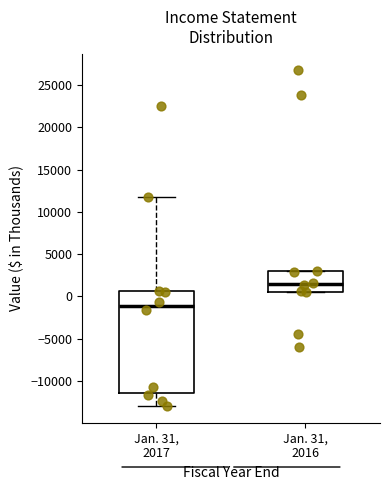

Which box has the highest median line?

Jan. 31, 2016